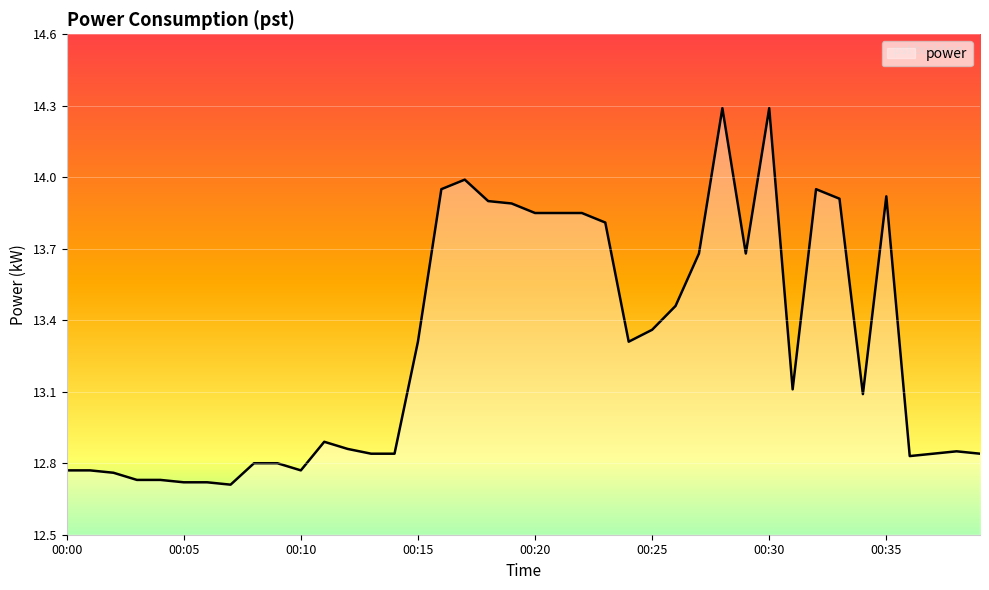

What is the difference between the maximum and minimum values?

1.6